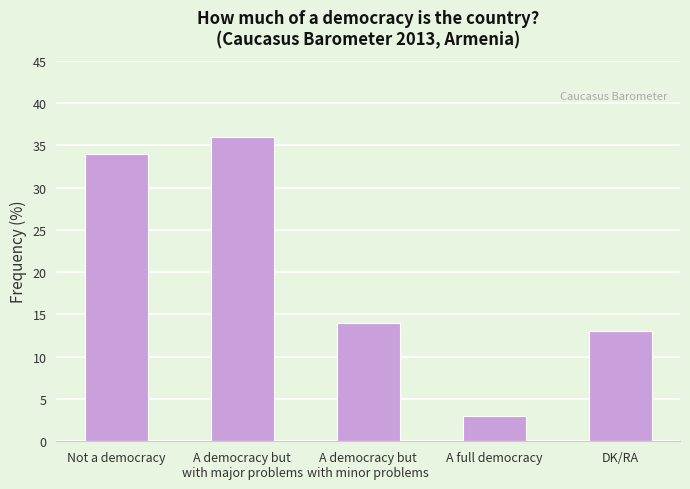

What is the label of the 1st bar from the right?

DK/RA